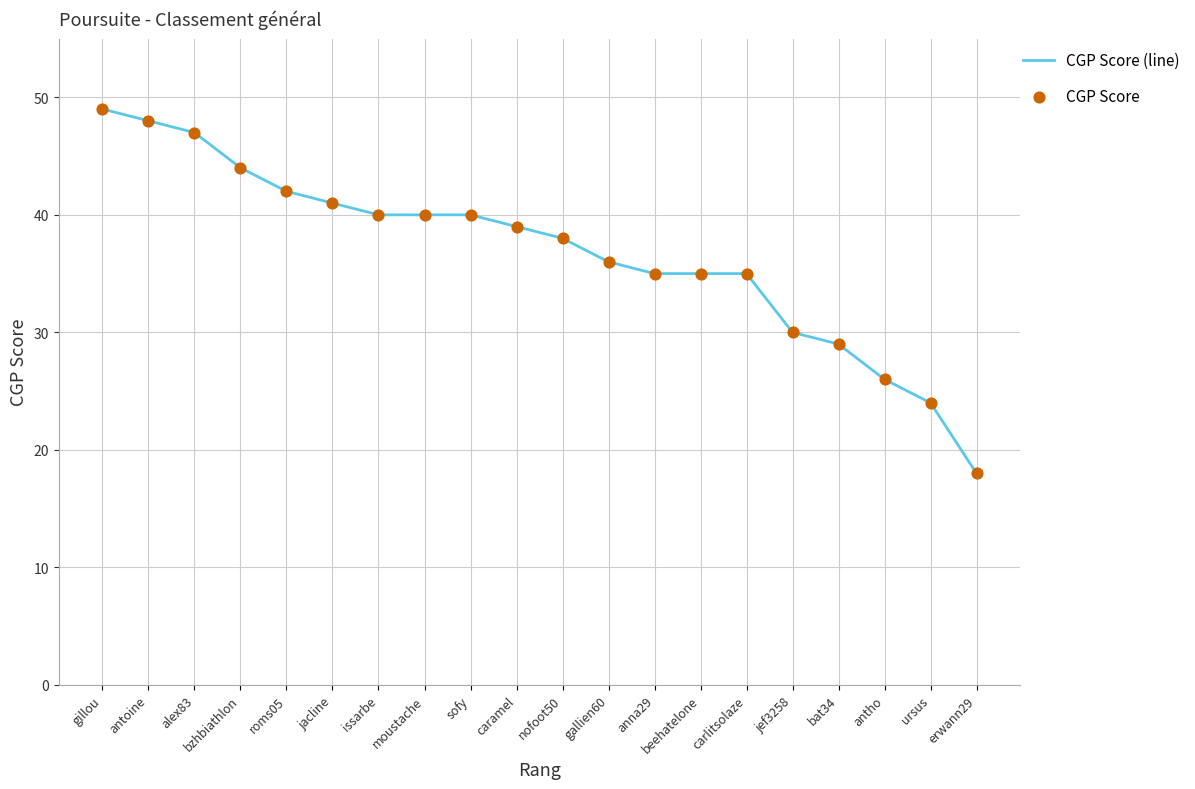

What position from the right is bat34?

4